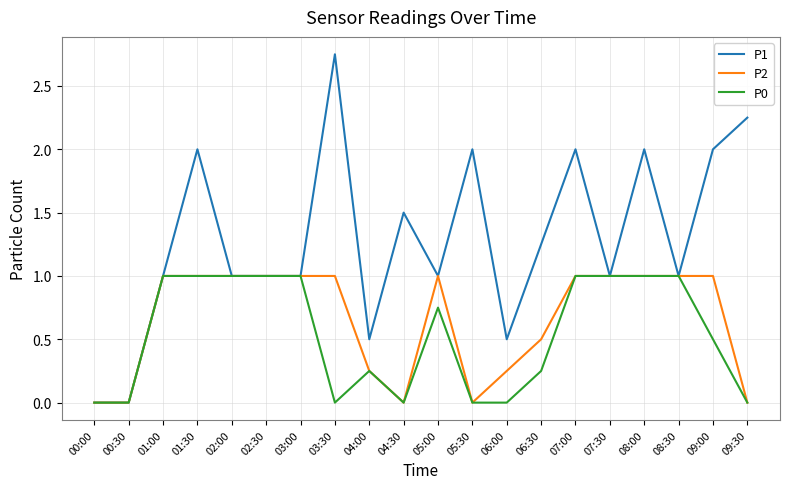

The P2 series shows 1.0 at 05:00. True or false?

True